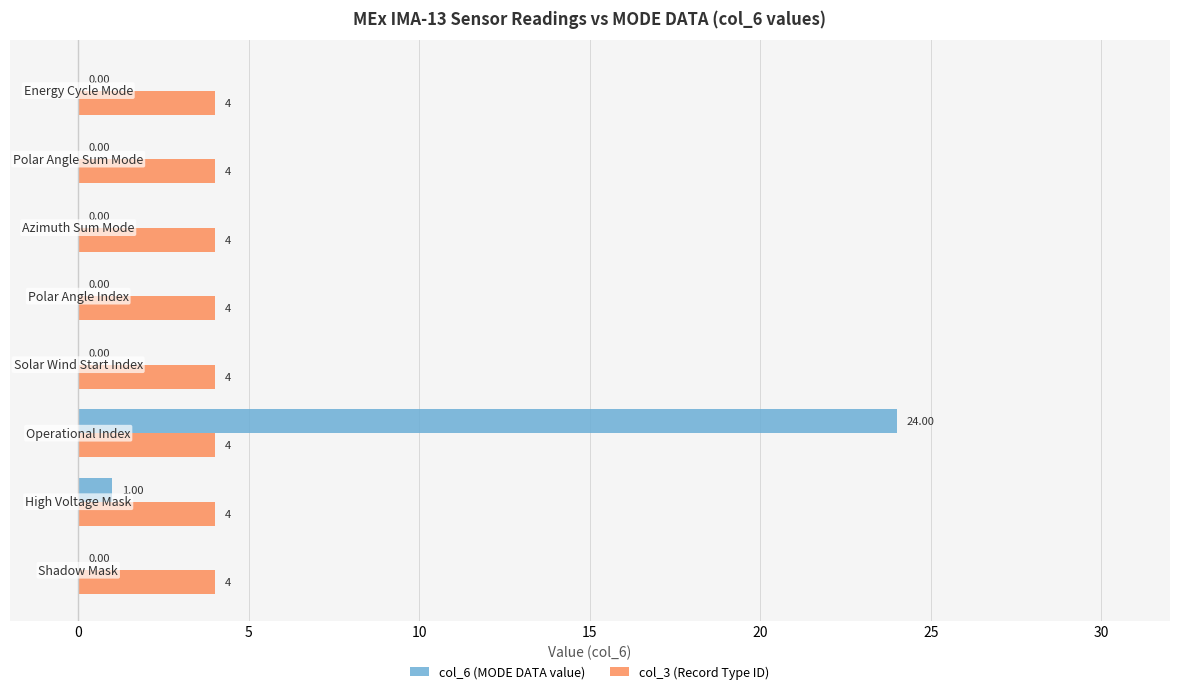

Which series has the largest total across all categories?

col_3 (Record Type ID)